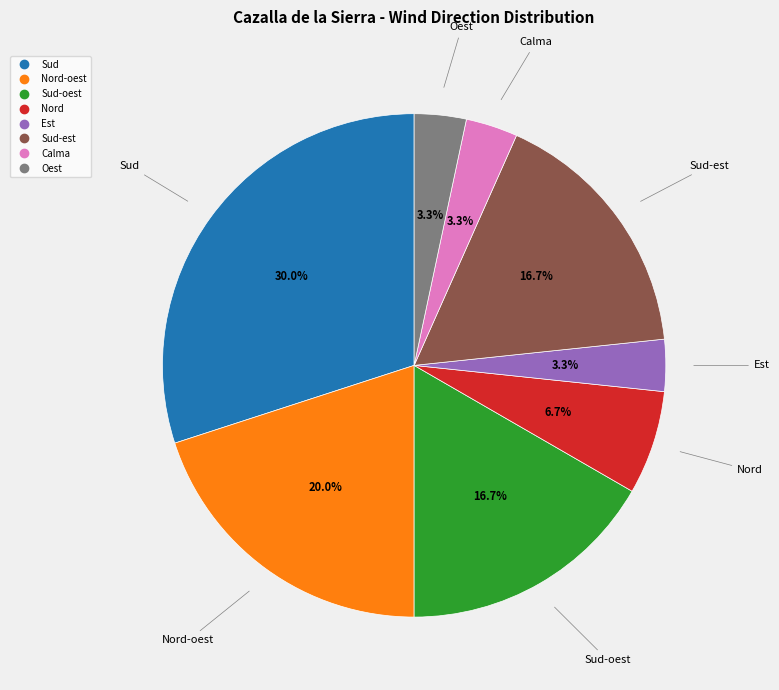

Does any single category account for the majority?

No